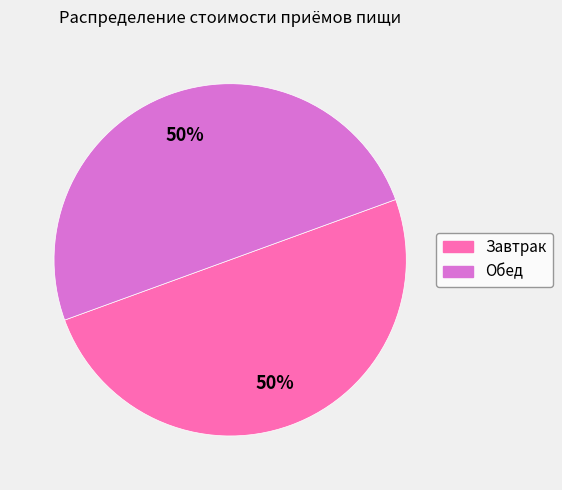

The Обед slice represents 50% of the pie. True or false?

True